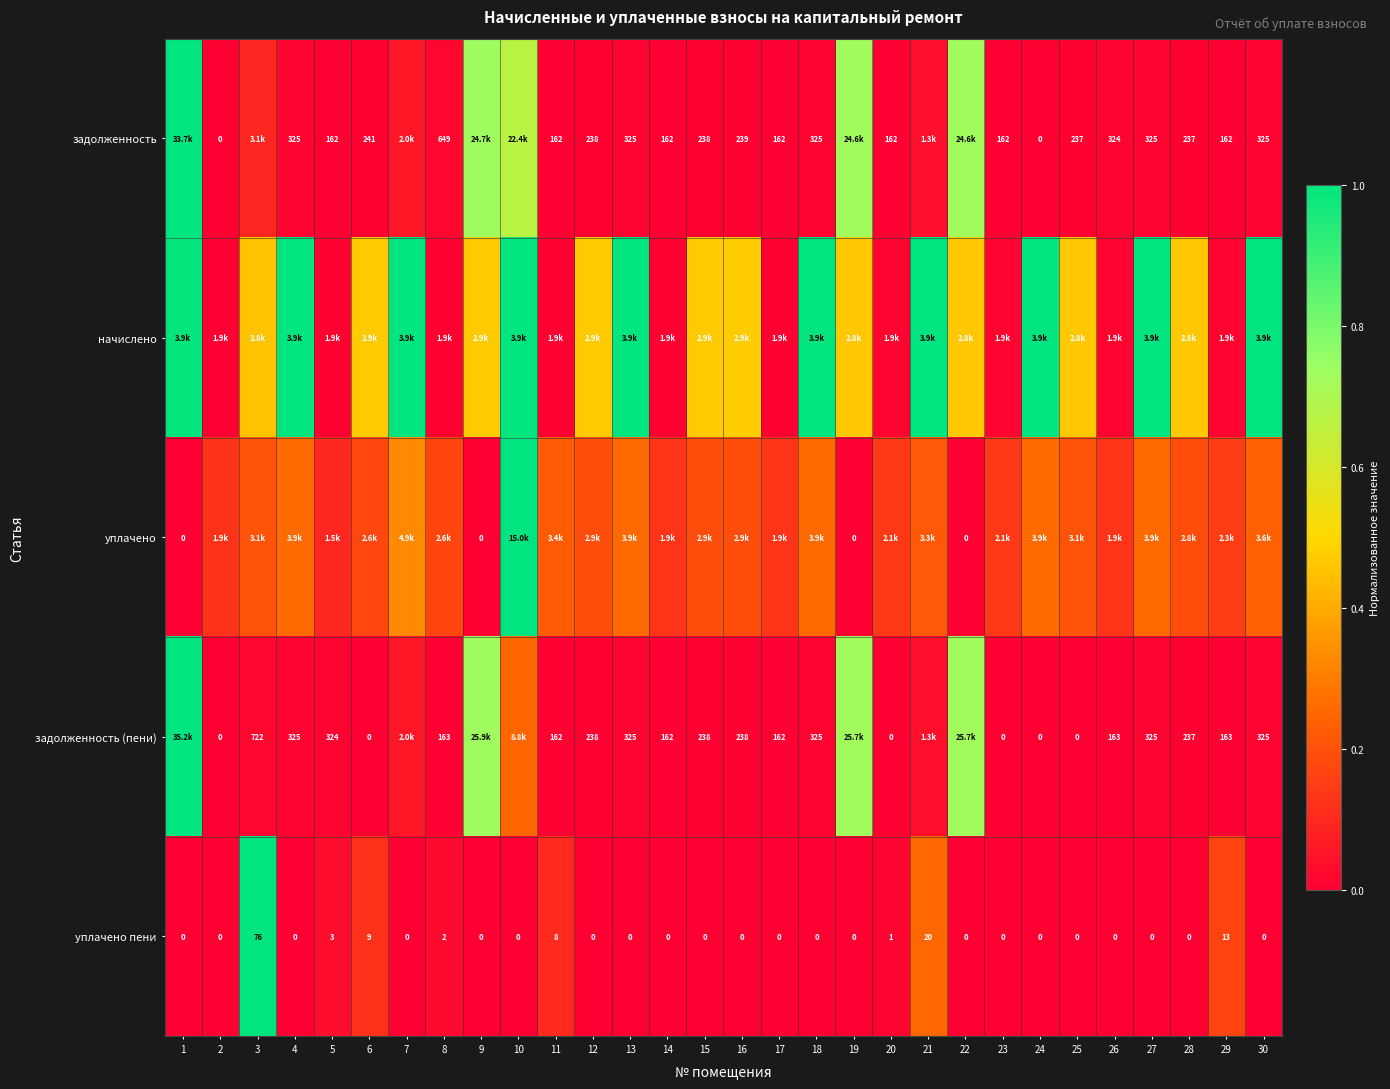

How many data points does each series have?

30